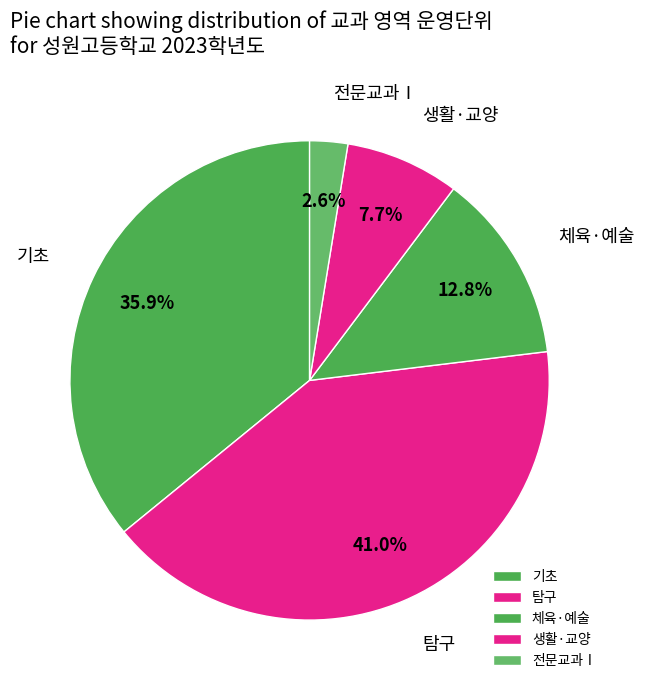

Rank the categories by value from lowest to highest.

전문교과Ⅰ, 생활·교양, 체육·예술, 기초, 탐구